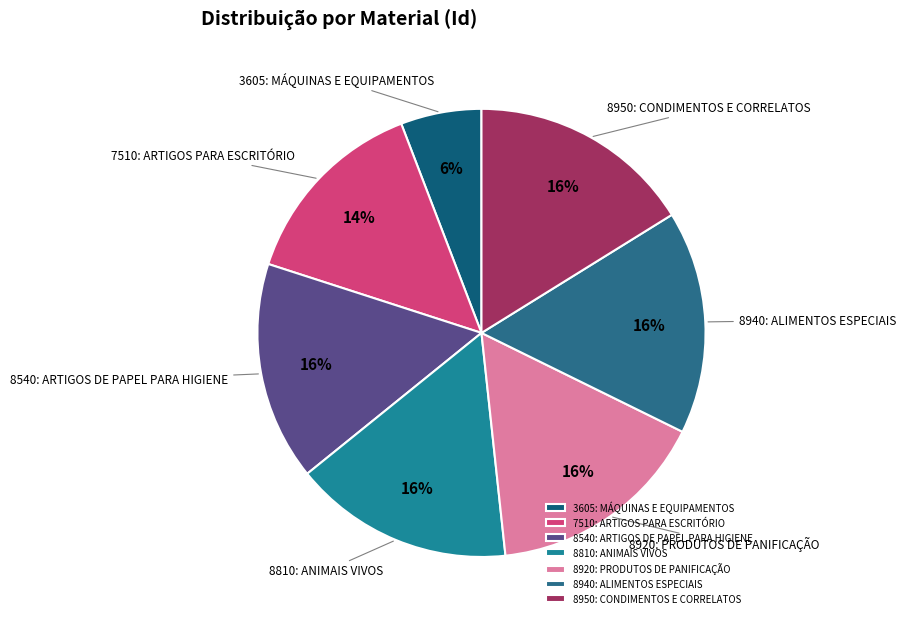

How many segments does this pie chart have?

7